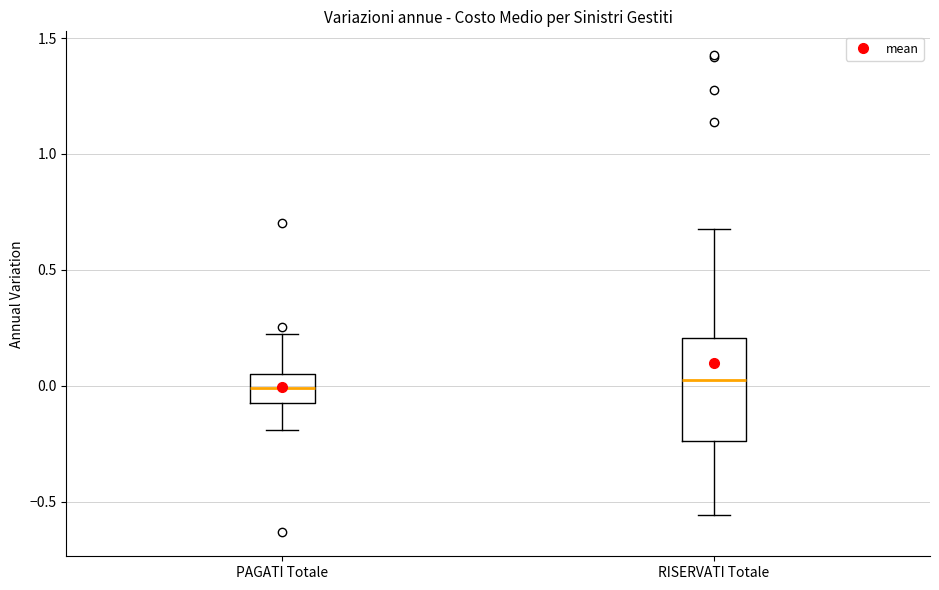

Reading left to right, read every box against the y-axis: the position of its median line, the range the box covers, and the ends of its whiskers. The values are not printed on the chart, so give them approximately, as read against the axis.

PAGATI Totale: median 0.00, box -0.05 to 0.05, whiskers -0.20 to 0.20
RISERVATI Totale: median 0.00, box -0.25 to 0.20, whiskers -0.55 to 0.70